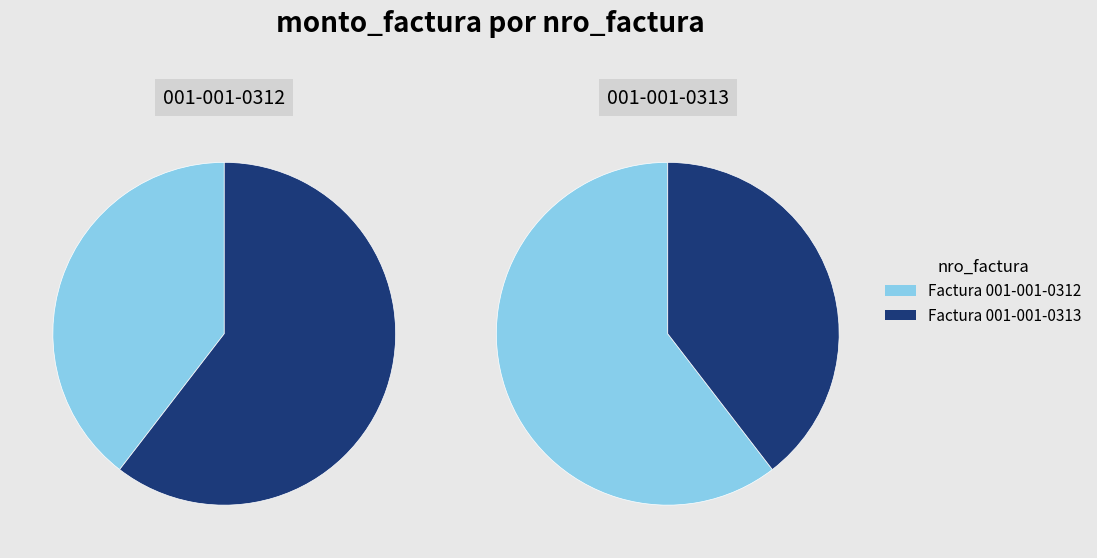

How many segments does this pie chart have?

2